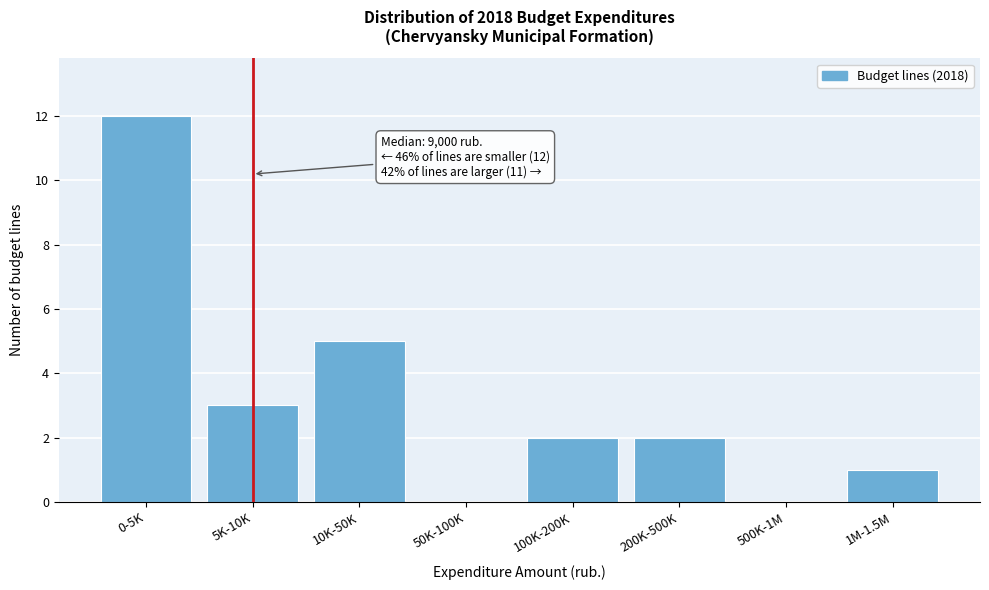

Reading left to right, extract all data points from this chart.

0-5K=12	5K-10K=3	10K-50K=5	50K-100K=0	100K-200K=2	200K-500K=2	500K-1M=0	1M-1.5M=1